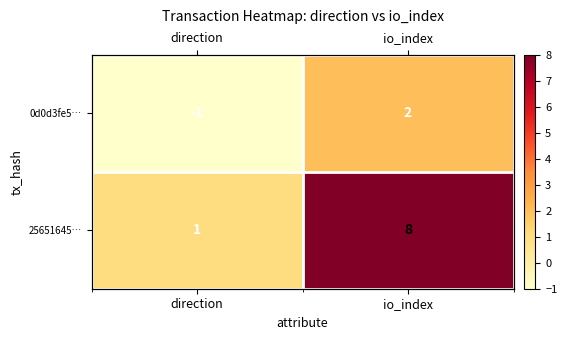

Rank the series by their maximum value, from highest to lowest.

25651645…, 0d0d3fe5…